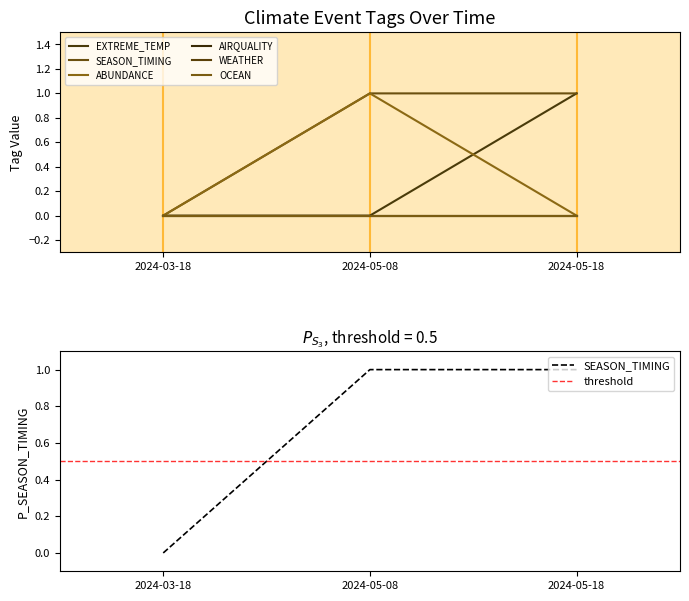

What is the difference between the maximum and minimum values in the ABUNDANCE series?

1